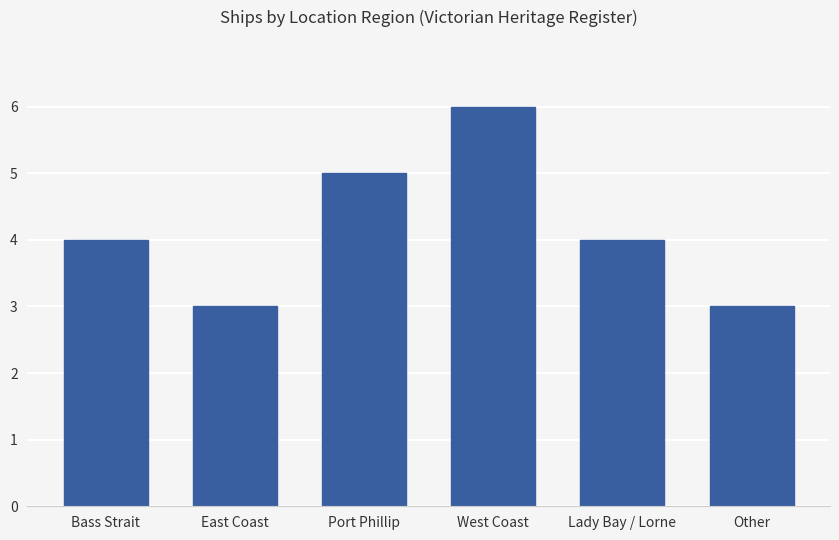

What is the change in value from East Coast to Lady Bay / Lorne?

+1